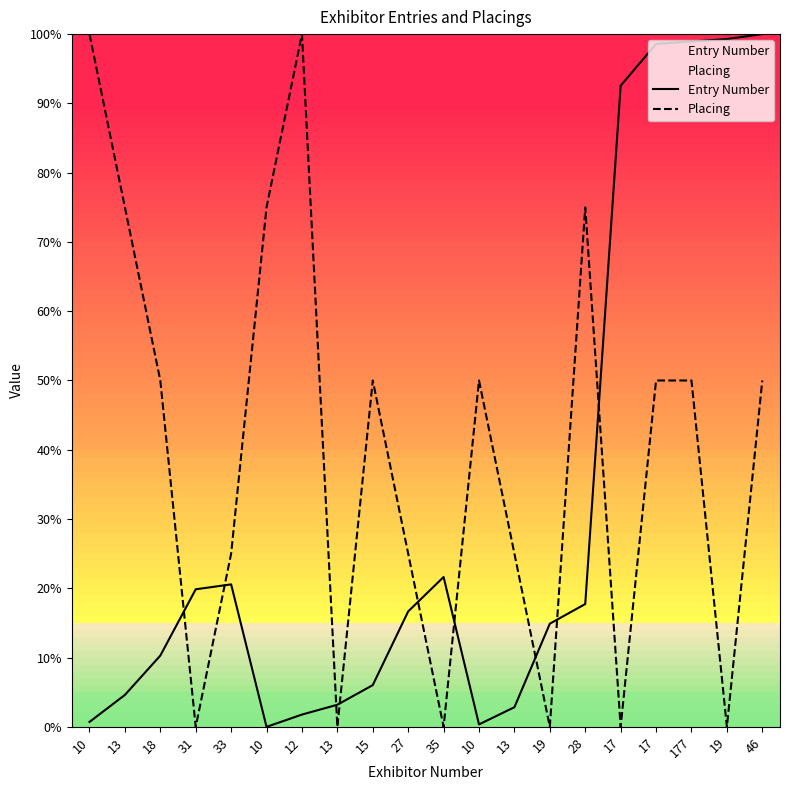

Which label corresponds to the largest value in the chart?

46